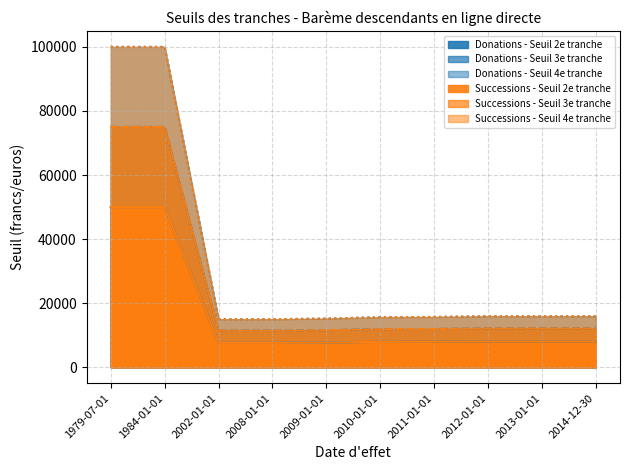

Which category has the lowest value across all series?

2002-01-01